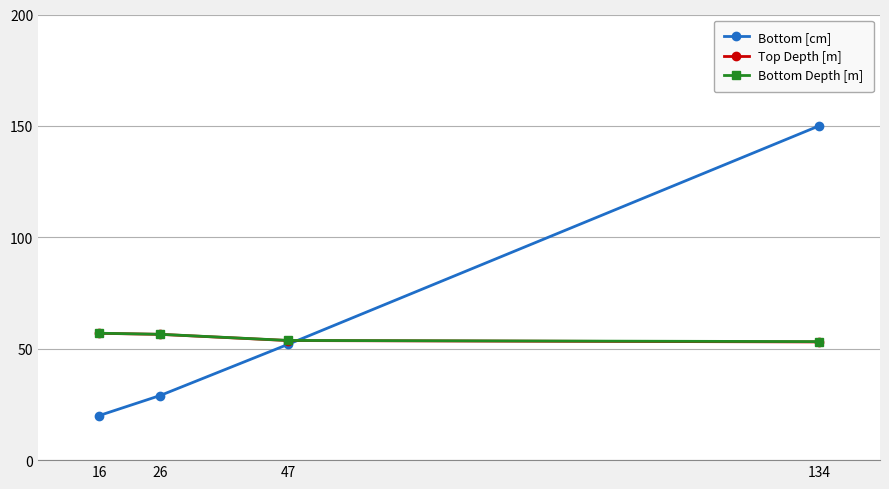

Reading right to left, transcribe all the data shown in this chart.

Bottom [cm]: 16=20.0	26=29.0	47=52.0	134=150.0
Top Depth [m]: 16=56.9	26=56.5	47=53.7	134=53.0
Bottom Depth [m]: 16=57.0	26=56.5	47=53.7	134=53.2